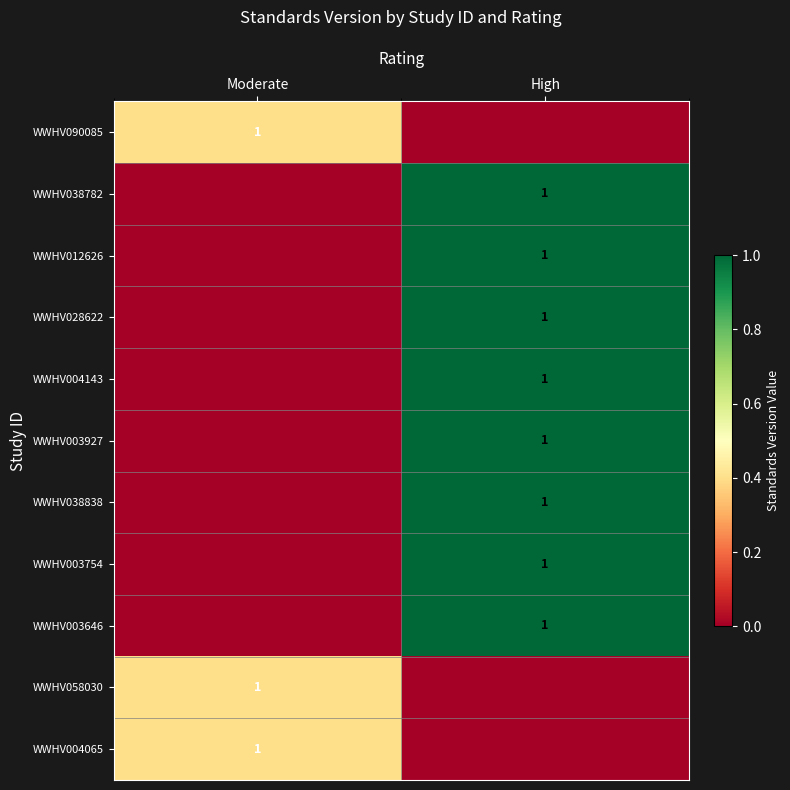

The WWHV003754 series shows 1 at High. True or false?

True